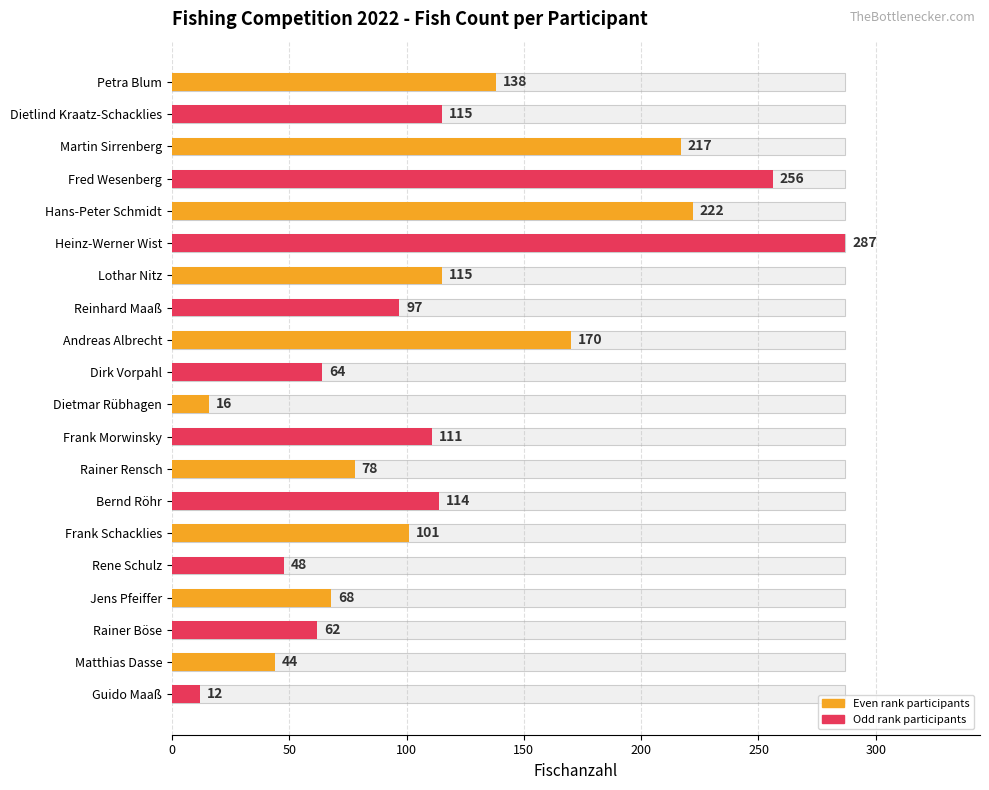

What is the value of the 19th bar from the left?

44